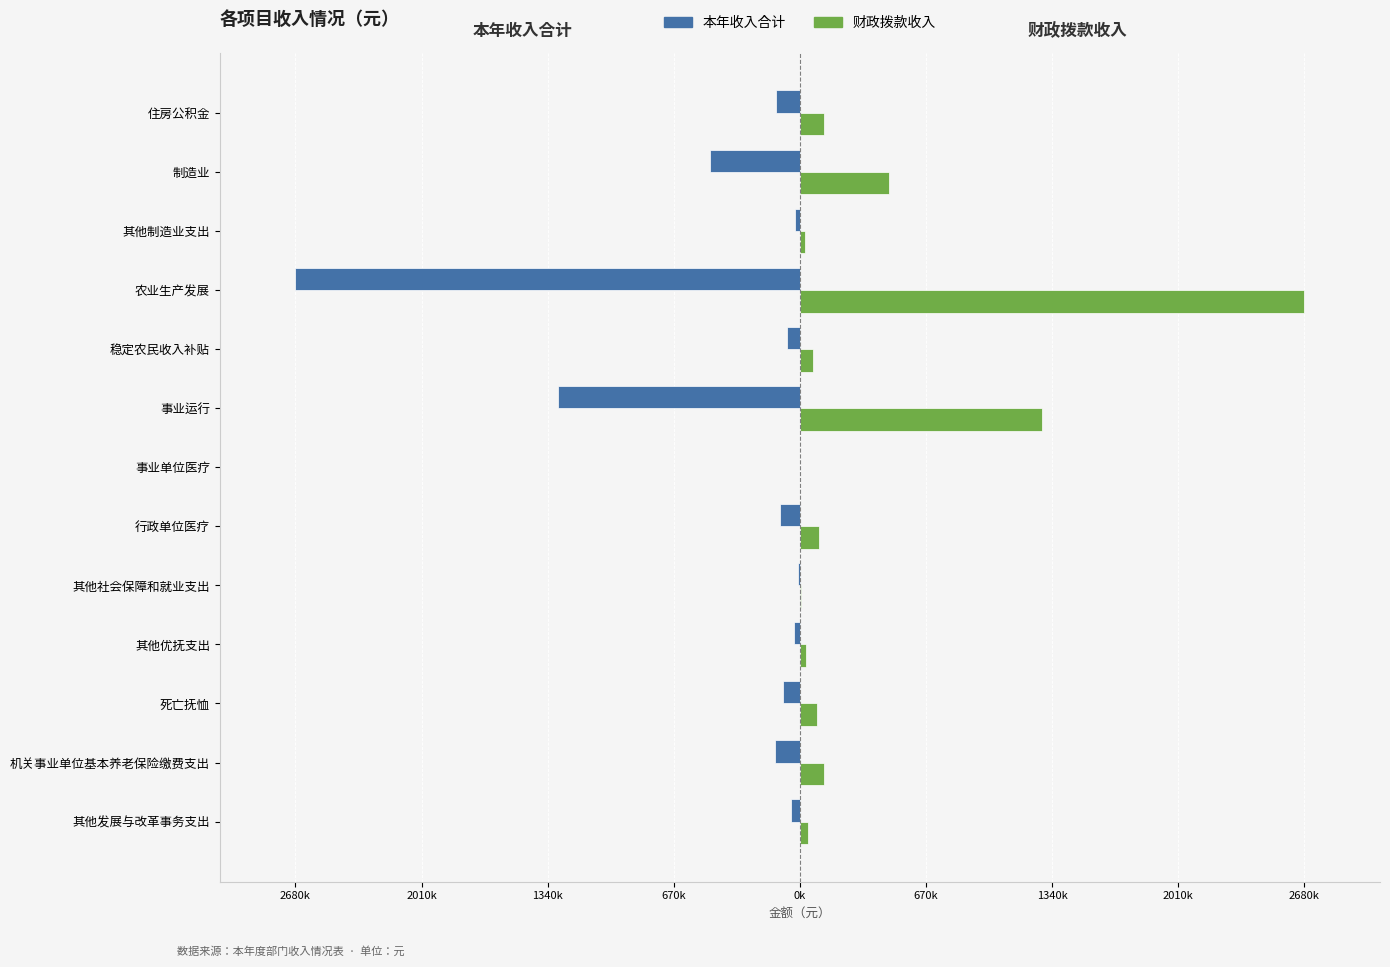

What are all the series names shown in the legend?

本年收入合计, 财政拨款收入